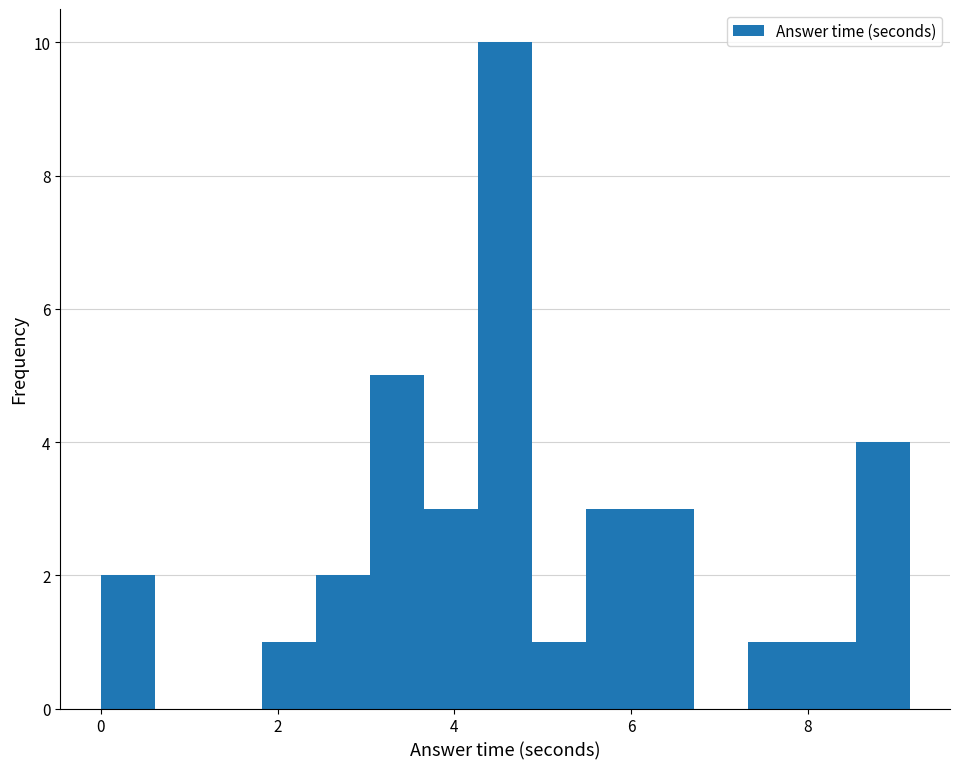

Around what value on the x-axis is the tallest bar? Give the approximate position of its centre, as read against the axis.

4.6